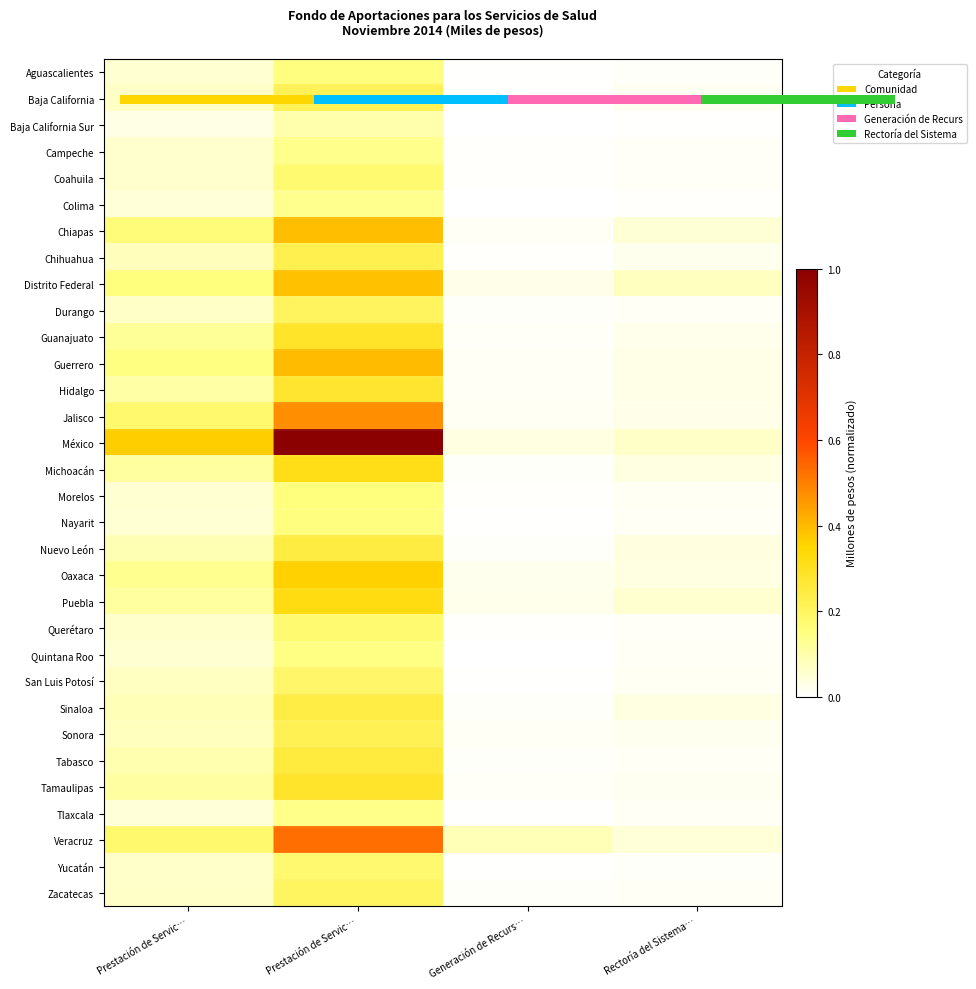

Between Generación de Recurs… and Rectoría del Sistema…, which is larger?

Rectoría del Sistema…